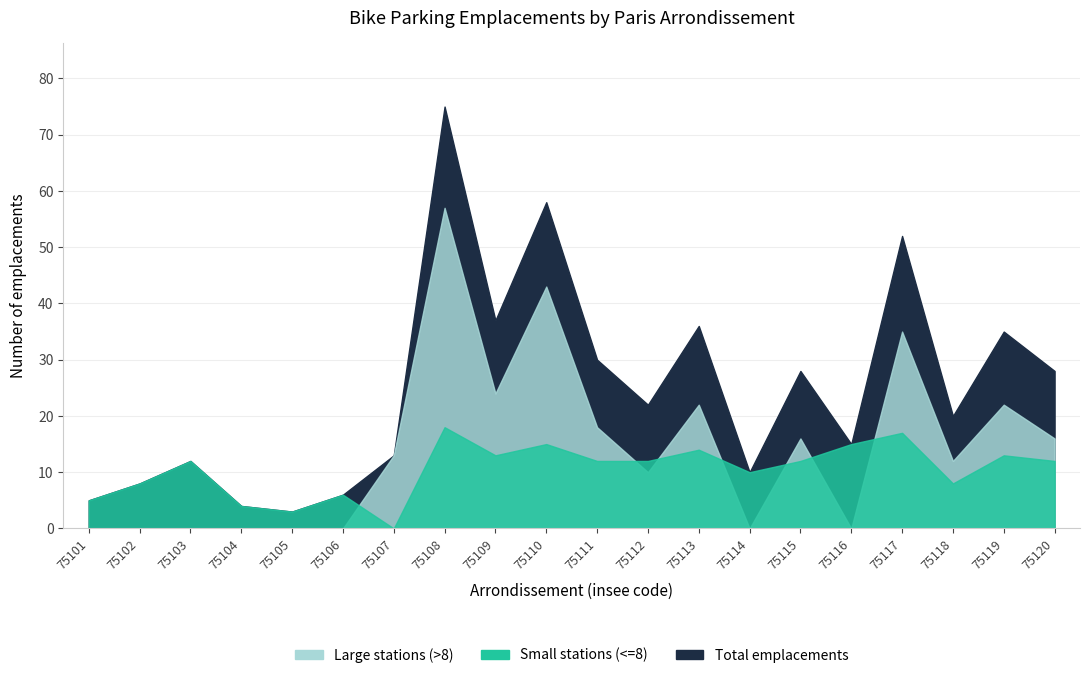

The Total emplacements series shows 12 at 75103. True or false?

True